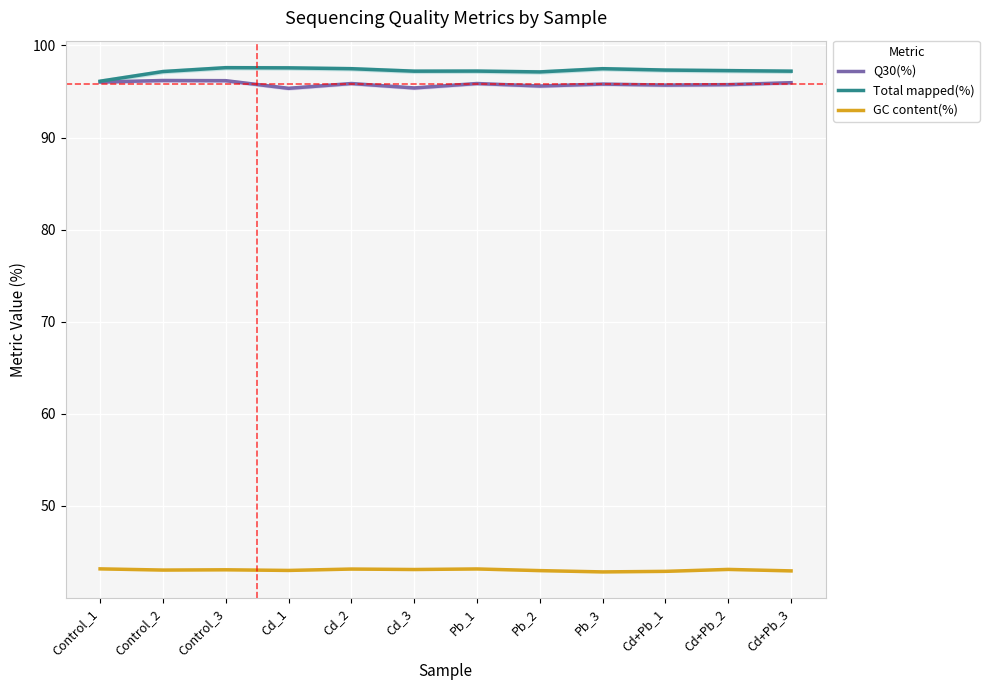

How many interior local valleys does the GC content(%) series have?

4